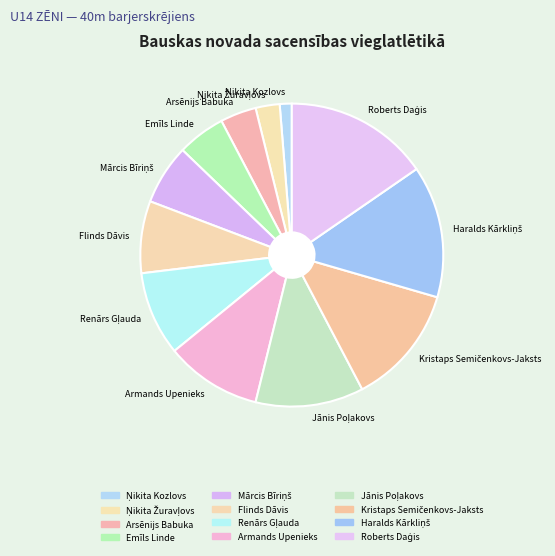

Does any single category account for the majority?

No